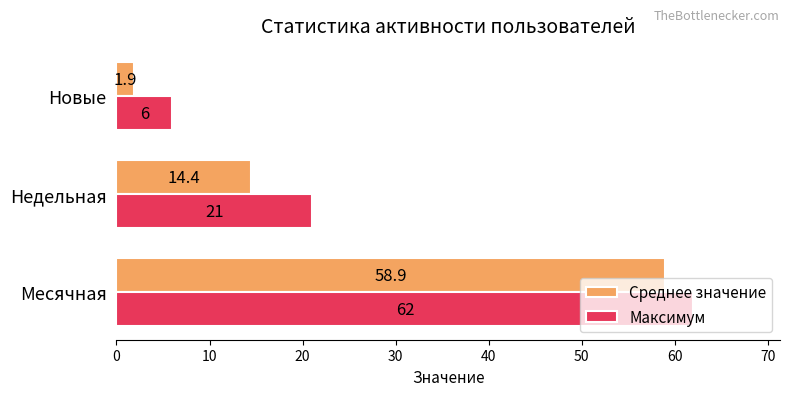

At how many categories does at least one series exceed 55?

1